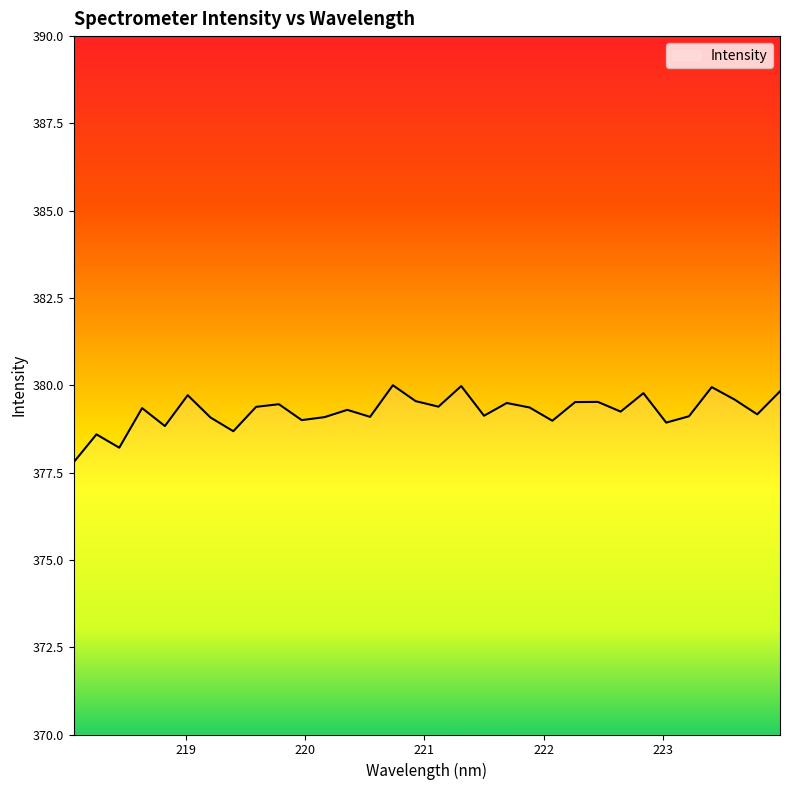

What is the maximum value shown in the chart?

380.0